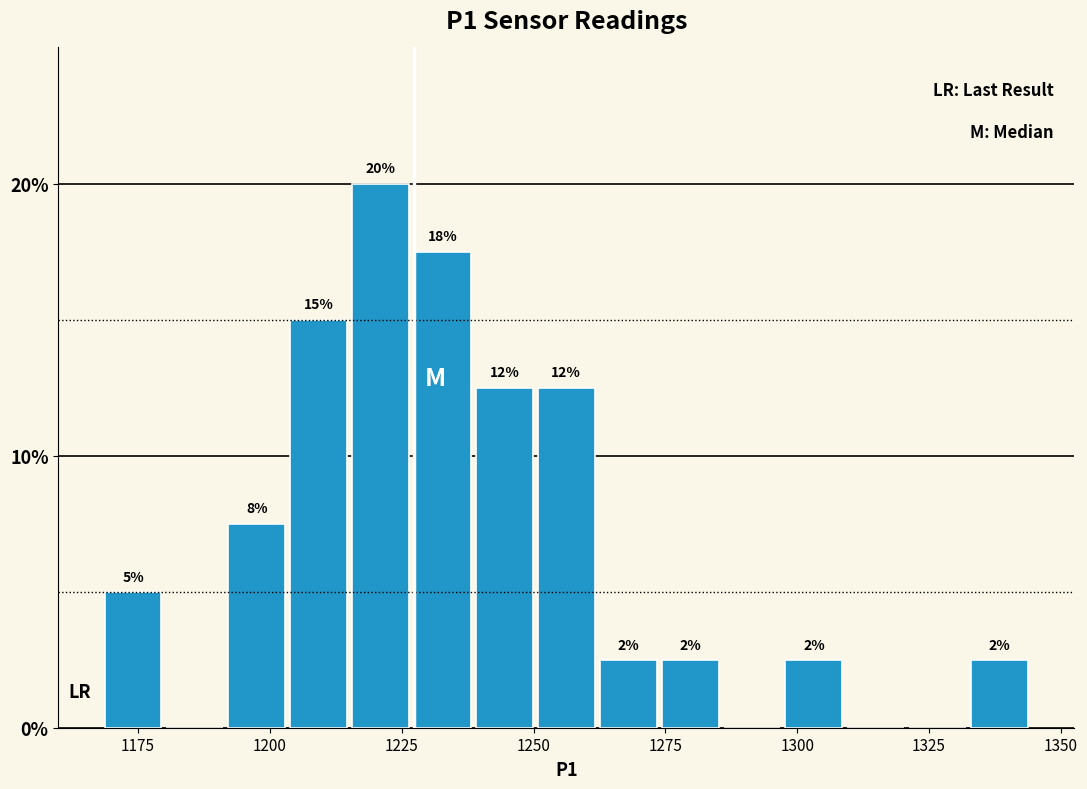

Read against the x-axis, roughly where is the centre of the tallest bar?

1220